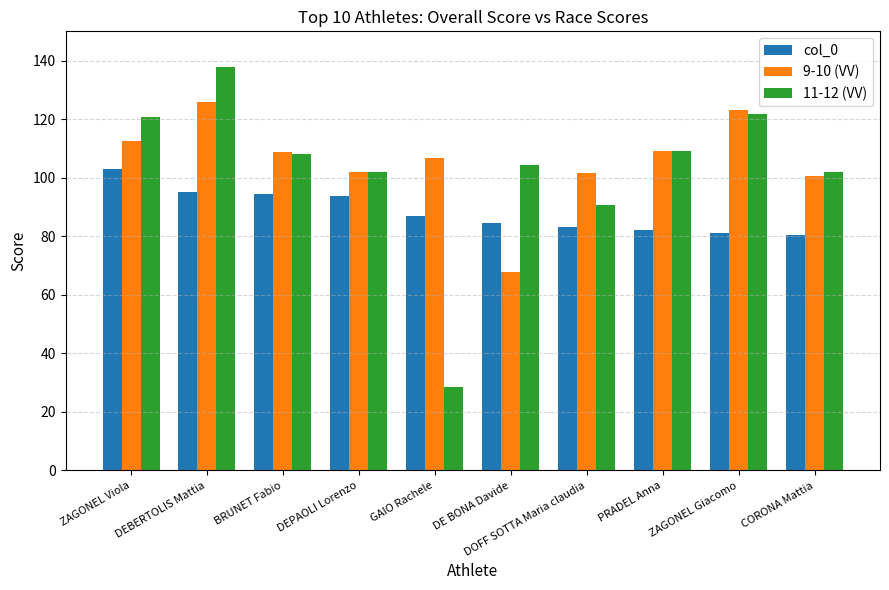

At which category does the chart reach its minimum across all series?

GAIO Rachele